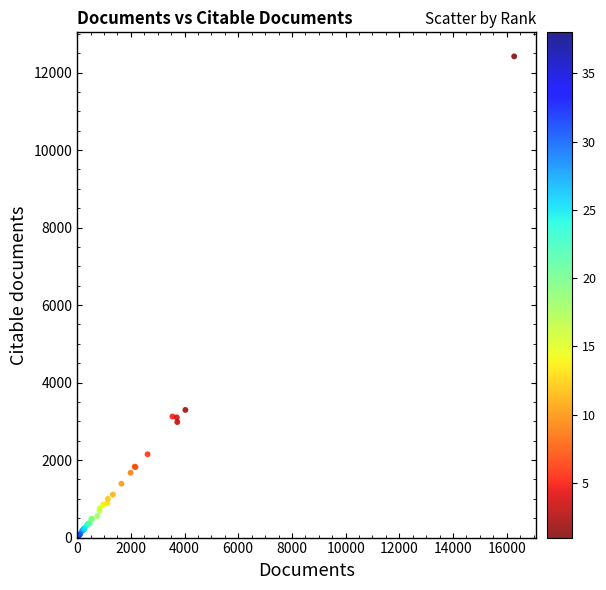

What Y value in the scatter plot is closest to 6212?

3294